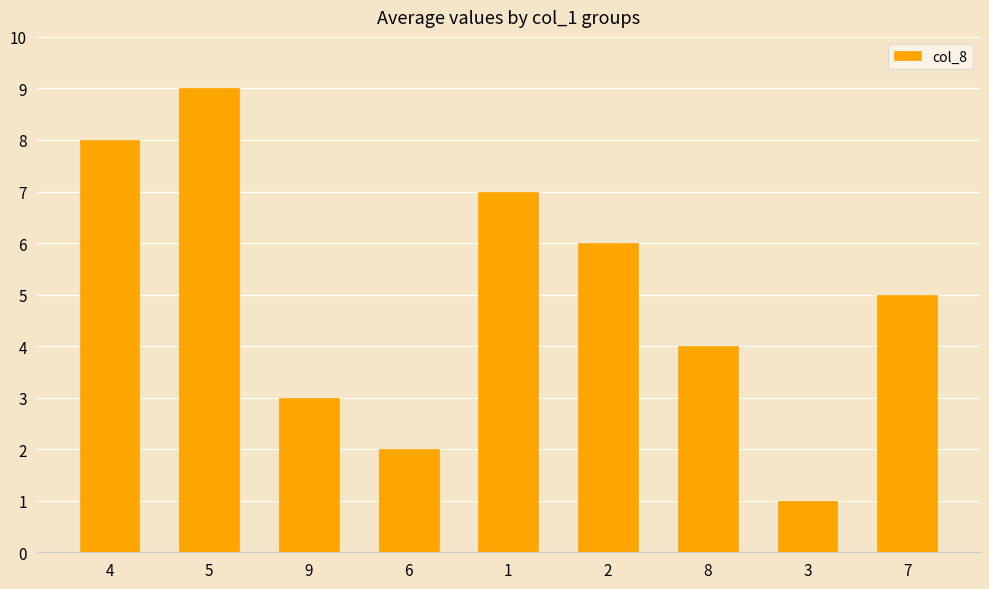

Rank the categories by value from highest to lowest.

5, 4, 1, 2, 7, 8, 9, 6, 3